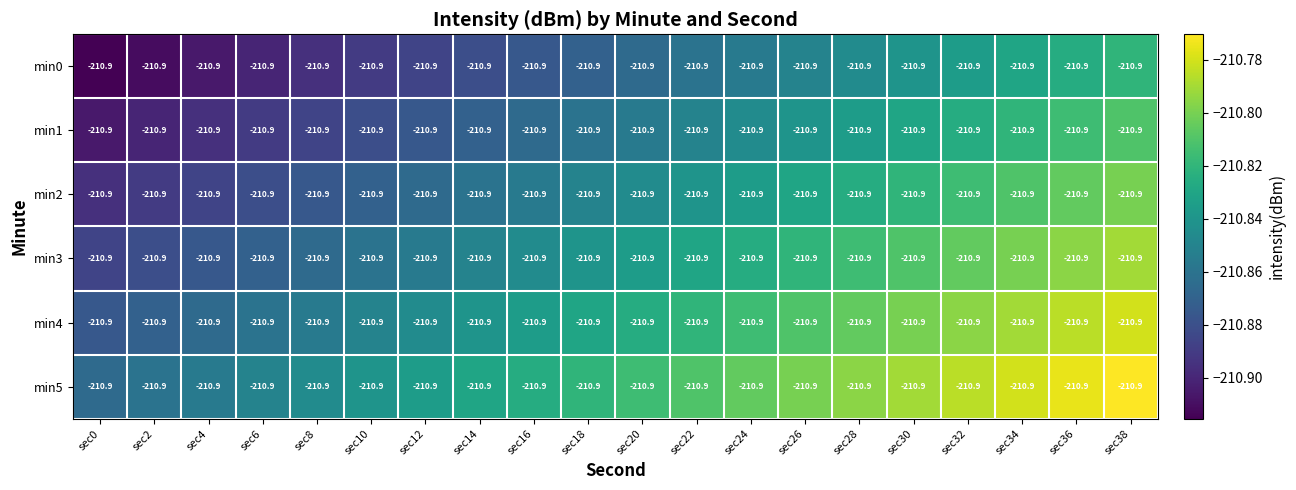

At which label does min4 reach its minimum?

sec0